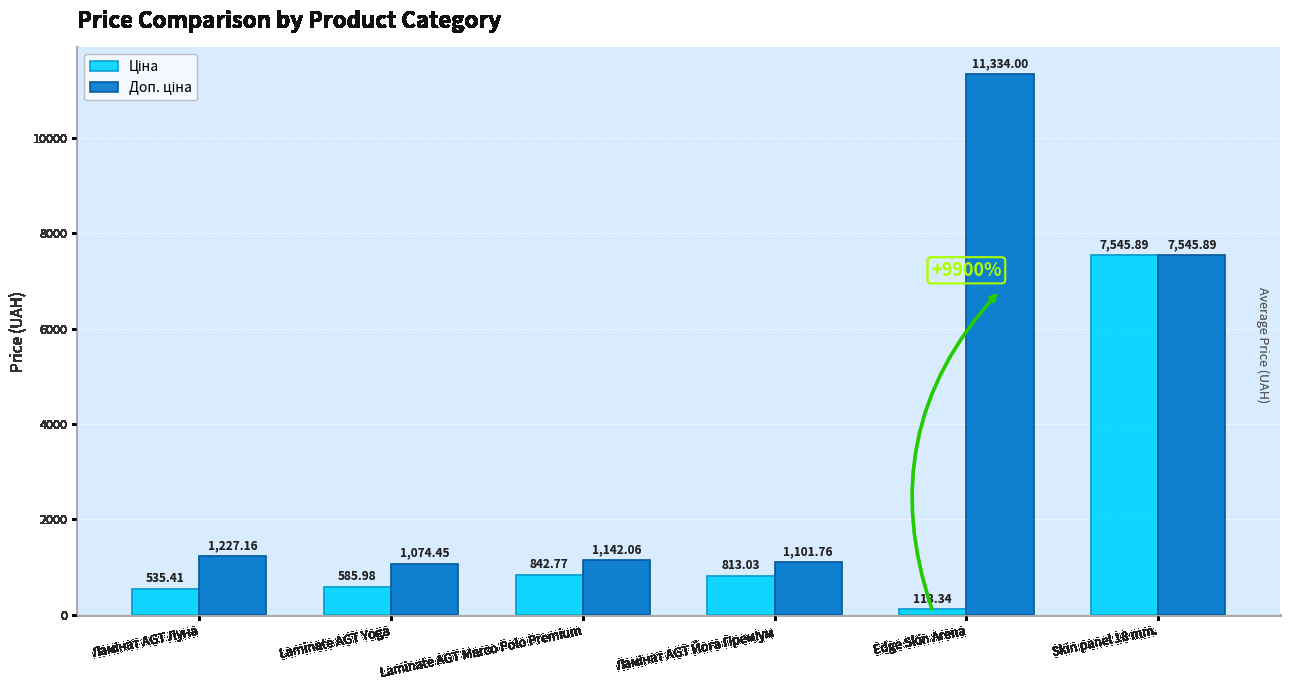

At which category is the sum across all series the highest?

Skin panel 18 mm.